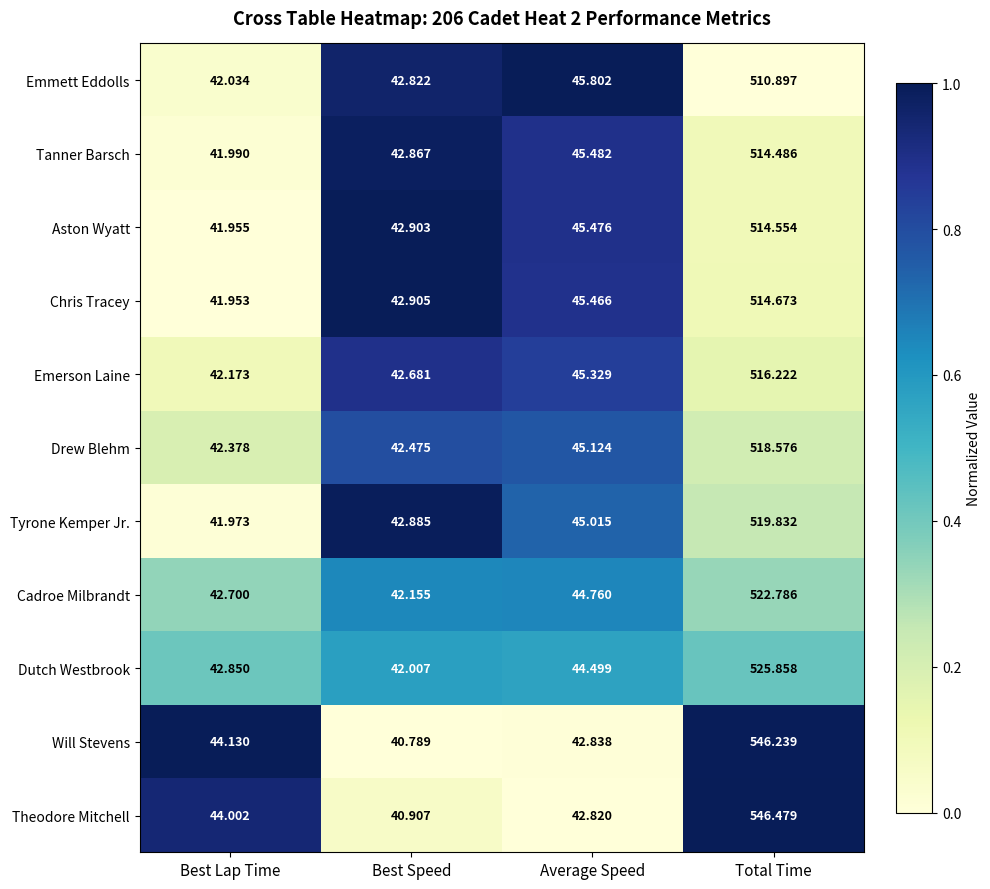

At which label does Dutch Westbrook first exceed 44?

Average Speed